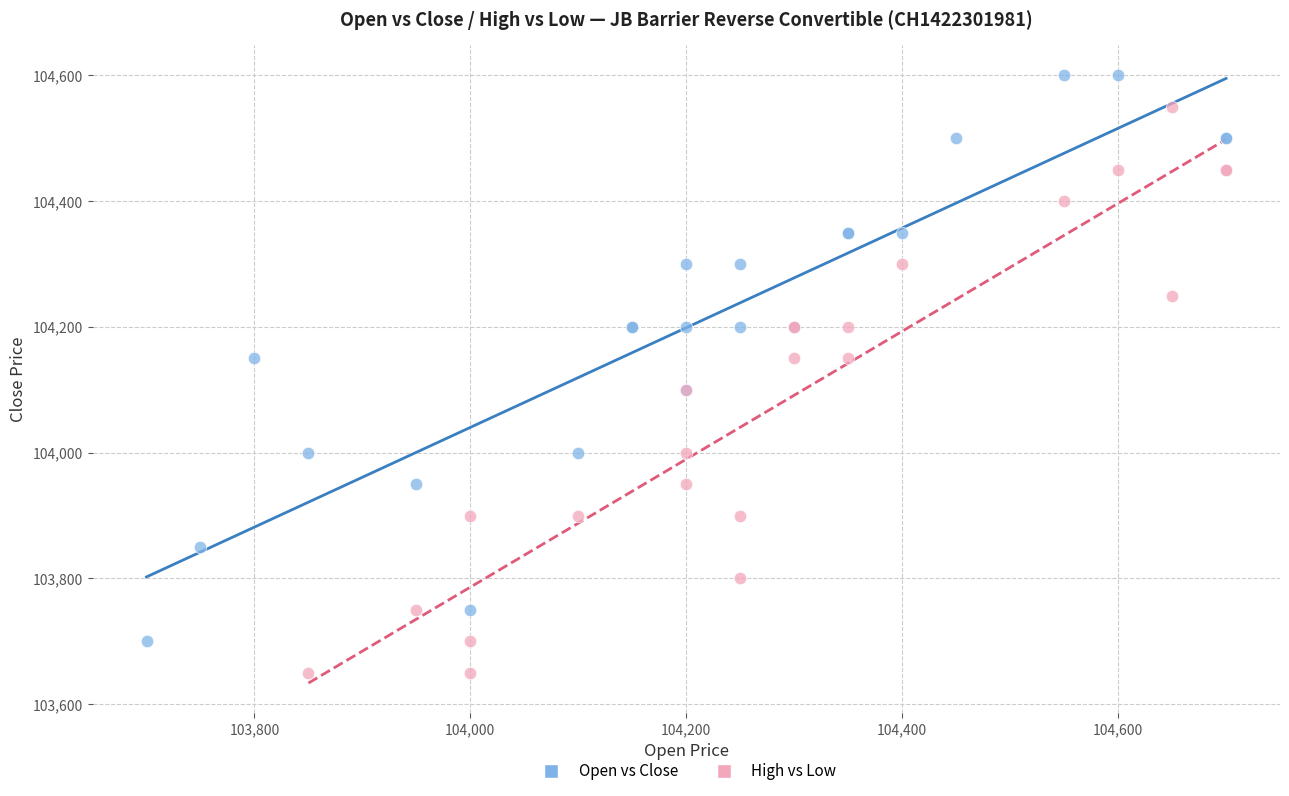

What are all the series names shown in the legend?

Open vs Close, High vs Low